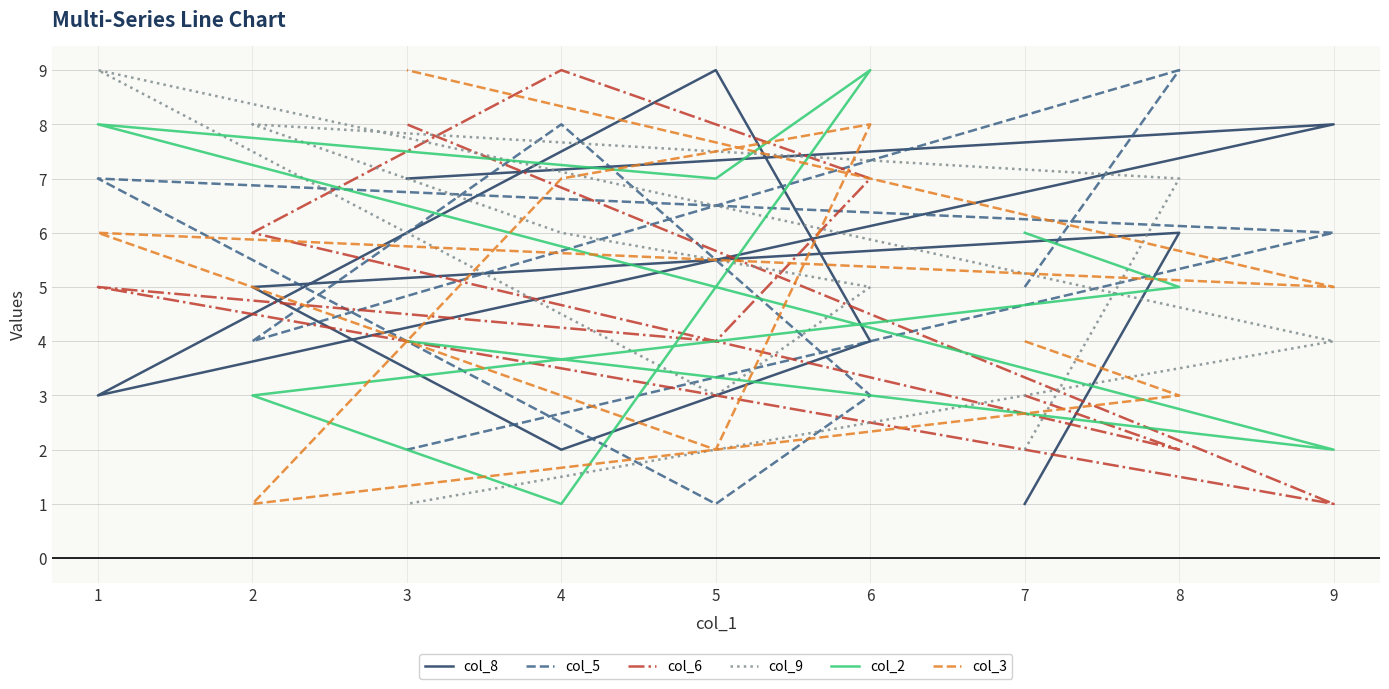

Which series has the widest spread of values?

col_8